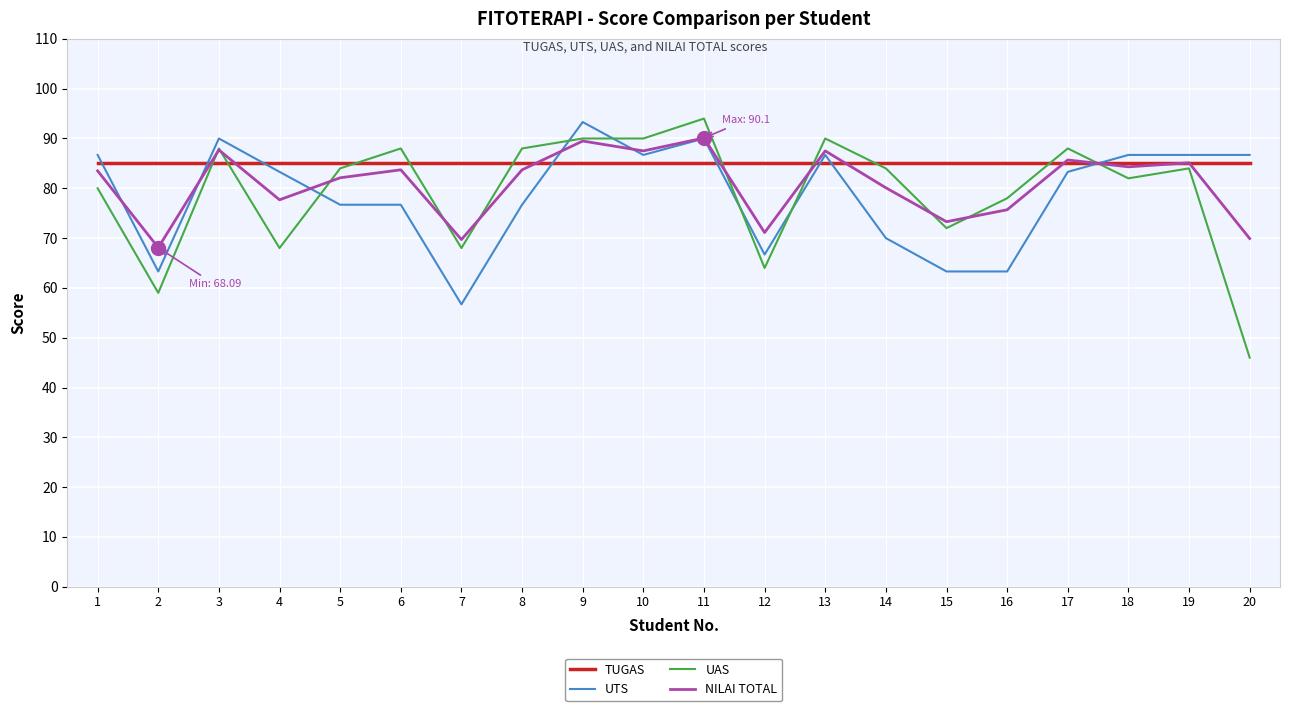

After their last crossing, which series has the higher values: UAS or UTS?

UTS